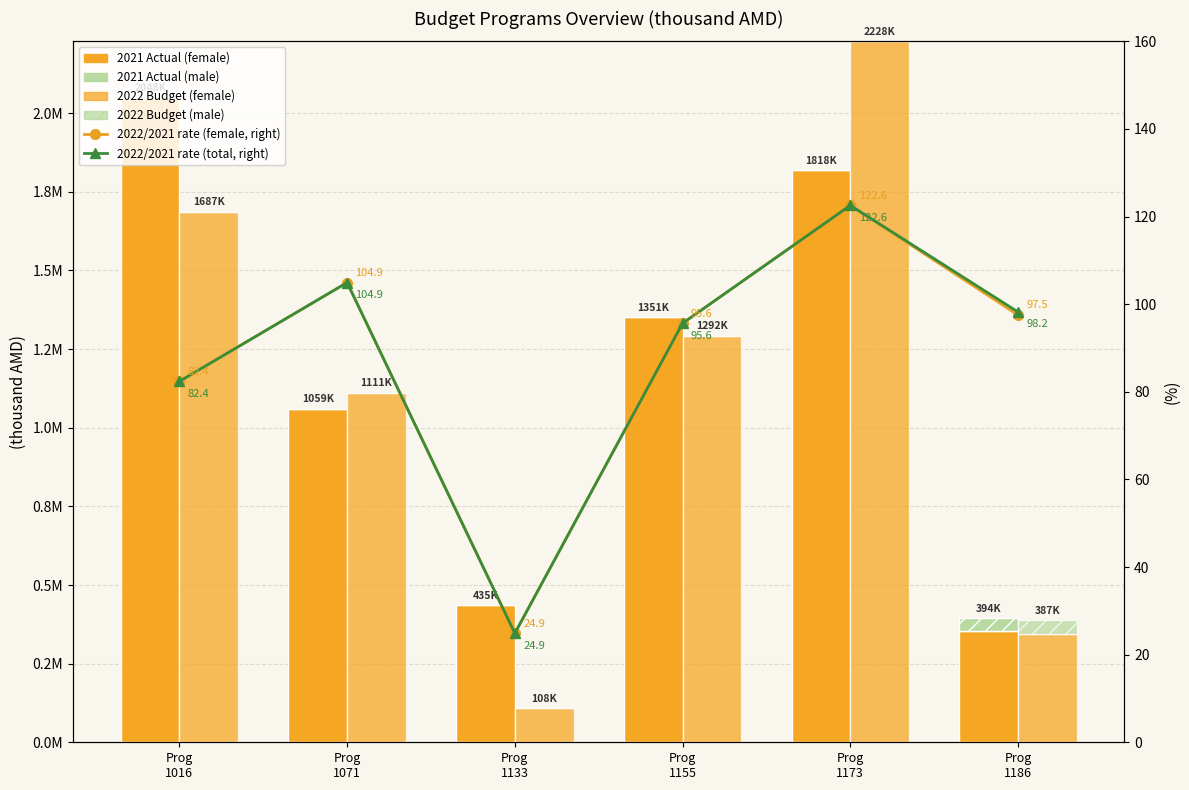

Rank the series at Prog
1173 from highest to lowest value.

2022 Budget (female), 2021 Actual (female), 2022/2021 rate (female, right), 2022/2021 rate (total, right), 2021 Actual (male), 2022 Budget (male)